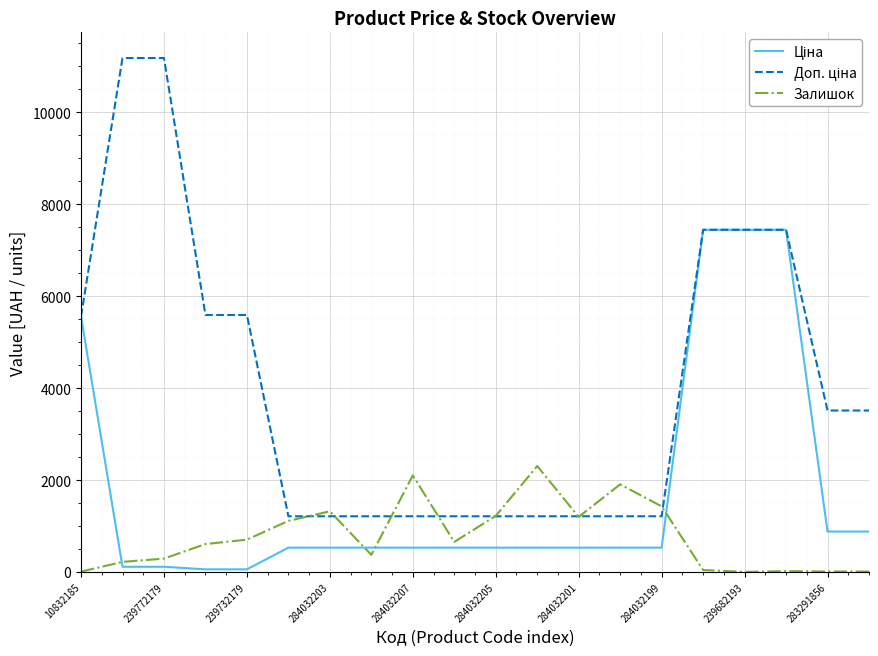

What is the greatest value displayed?

11182.0